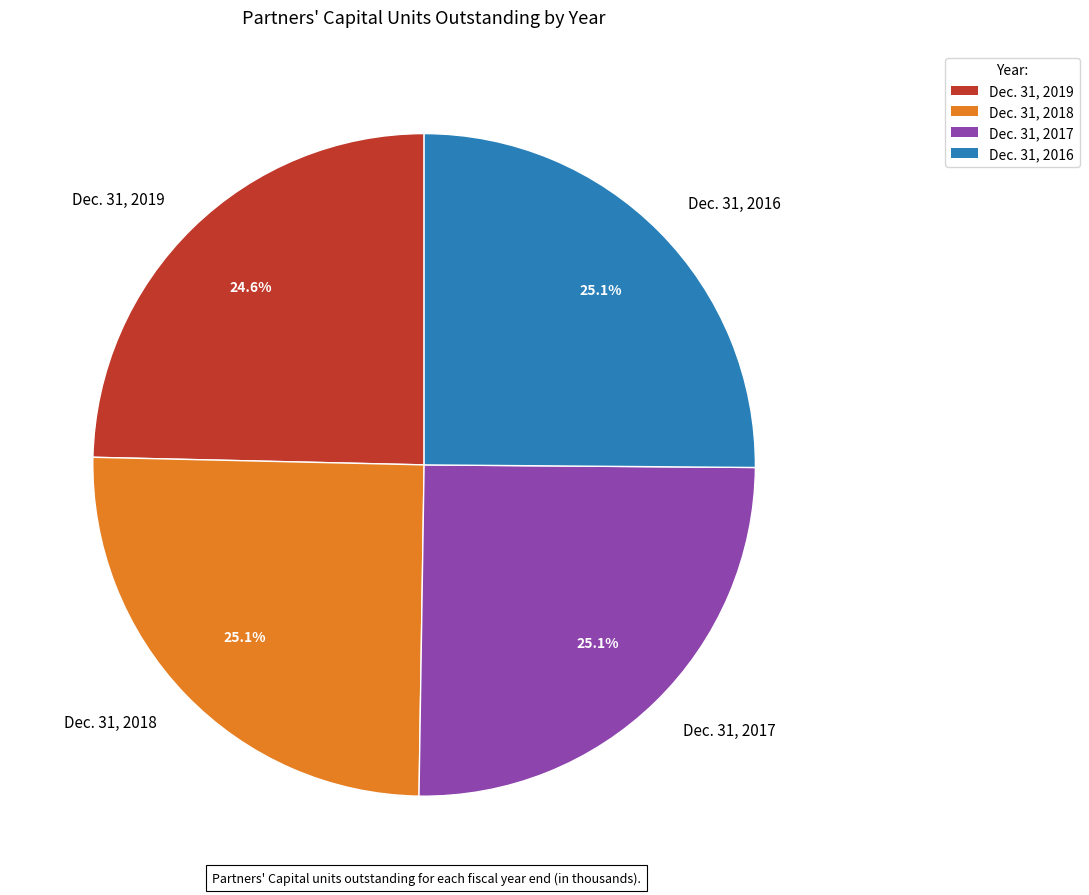

How many slices are in this pie chart?

4